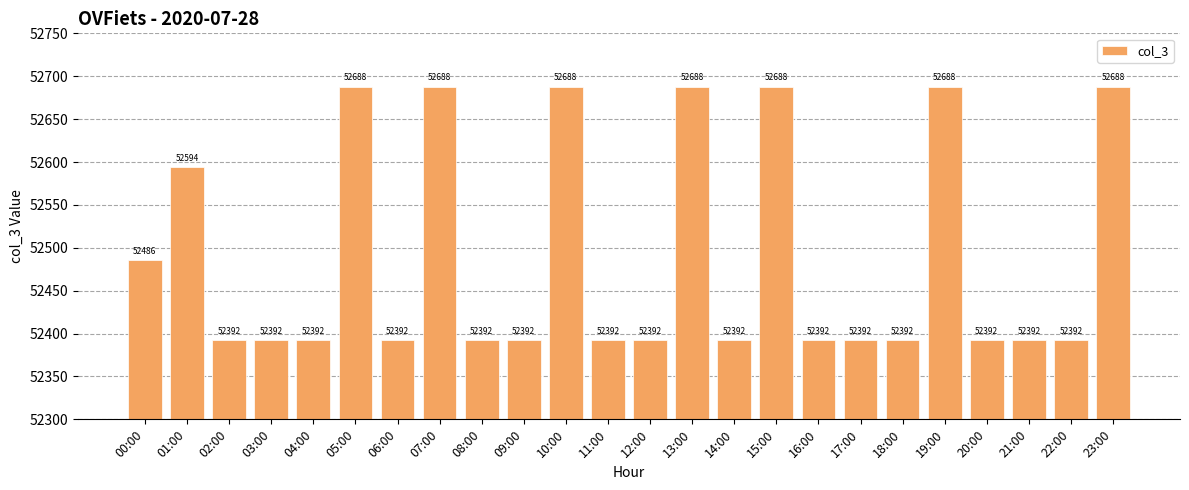

Approximately how many times larger is the value at 23:00 compared to 11:00?

1.0